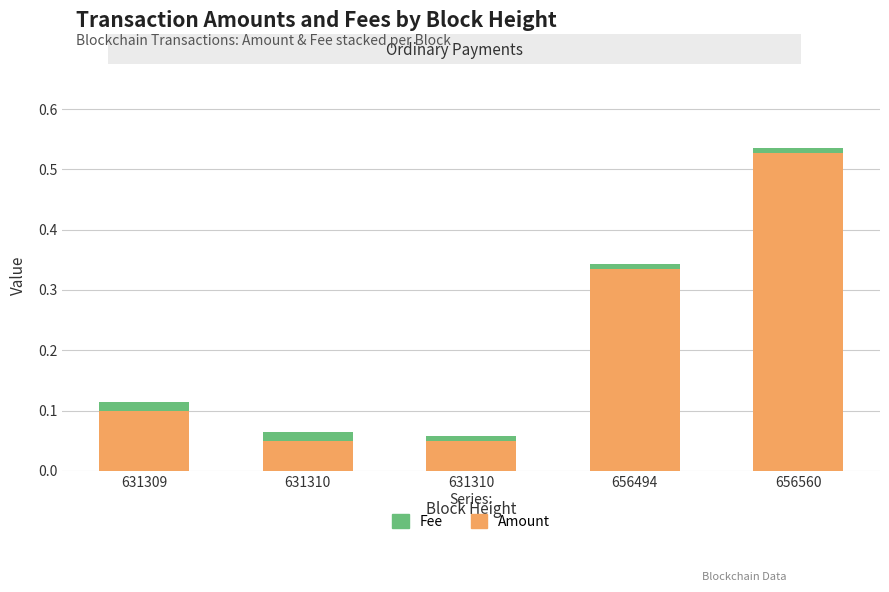

Are the bars horizontal?

No